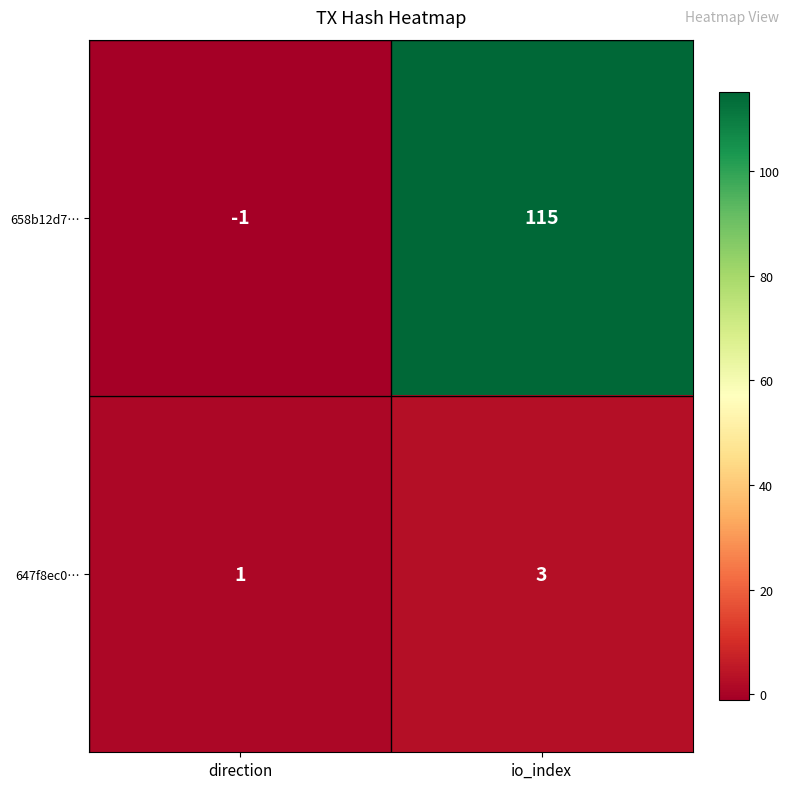

What is the average value of the 658b12d7… series?

57